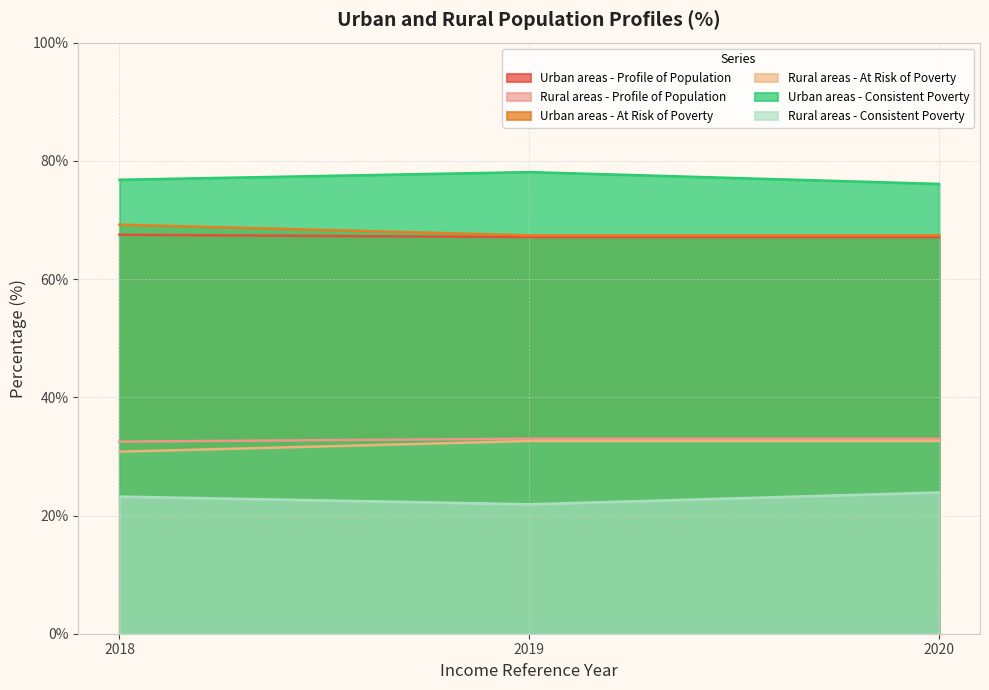

Which has a higher value, 2020 or 2018?

2018